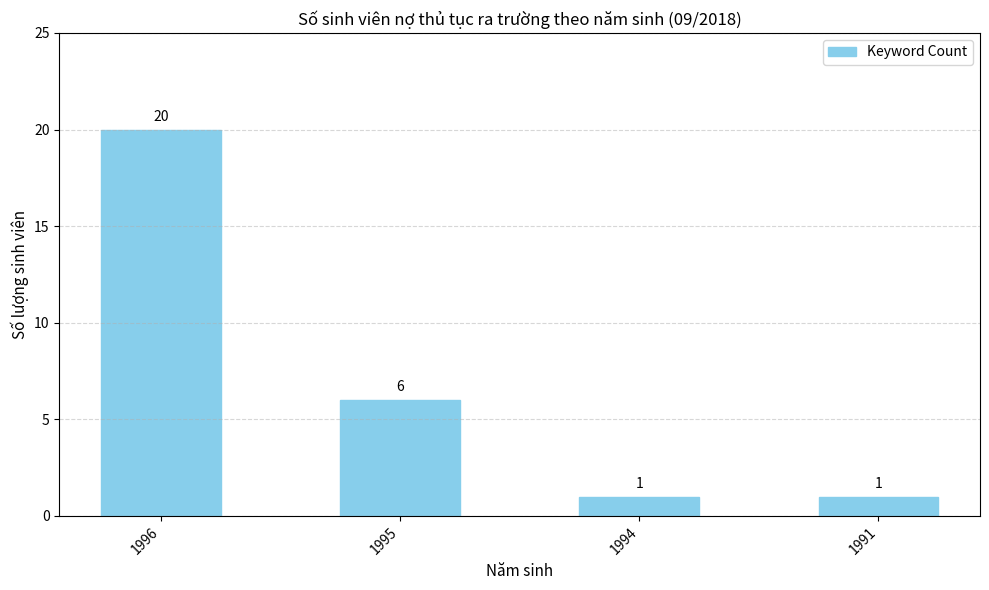

At which label is the value closest to 10?

1995